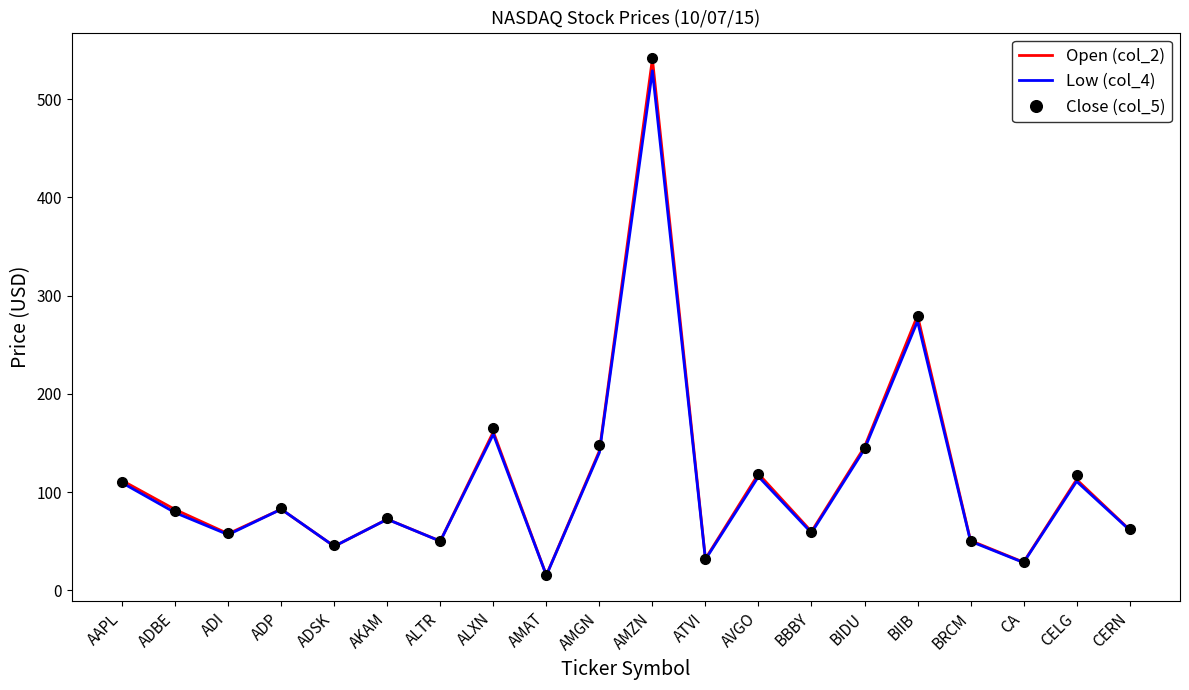

At which category is the sum across all series the highest?

AMZN